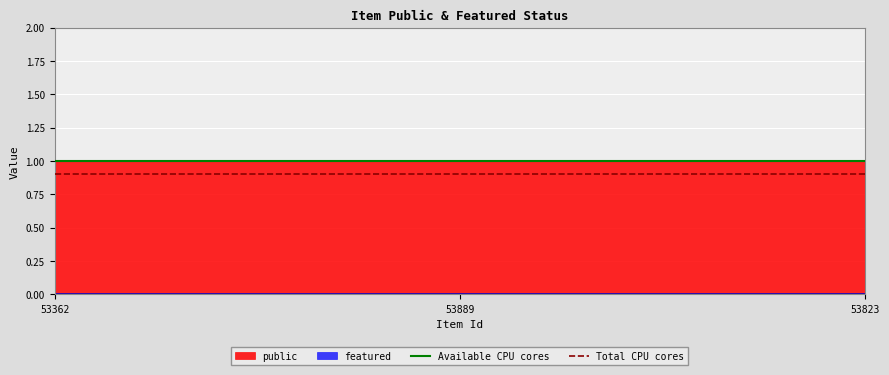

Which series changed the most between 53362 and 53889?

Available CPU cores